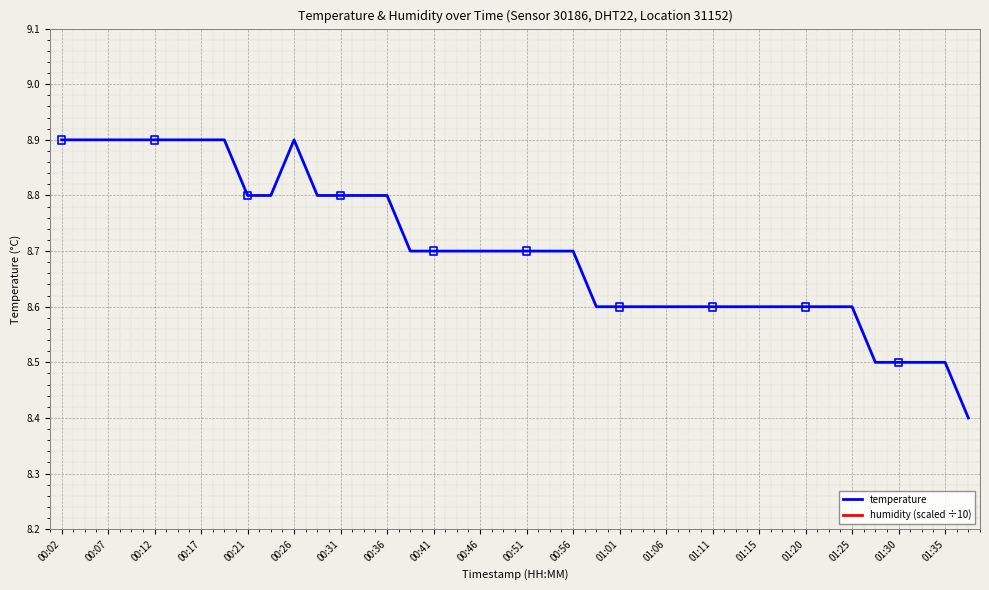

What are all the series names shown in the legend?

temperature, humidity (scaled ÷10)